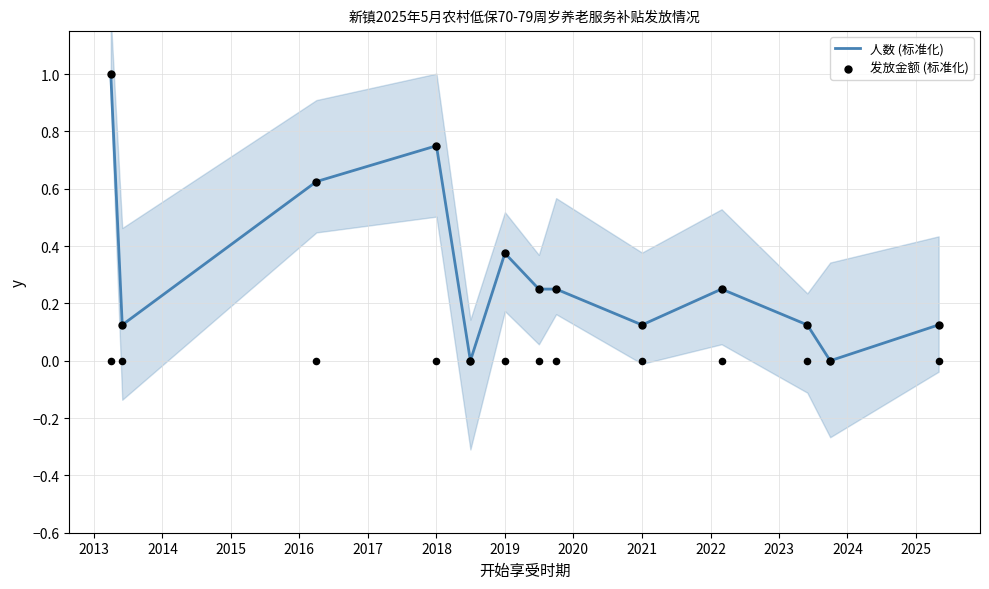

Which series has the largest total across all categories?

人数 (标准化)